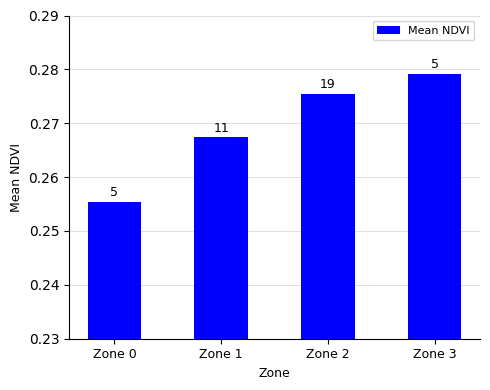

True or false: the data shows 0.3 at Zone 3.

True